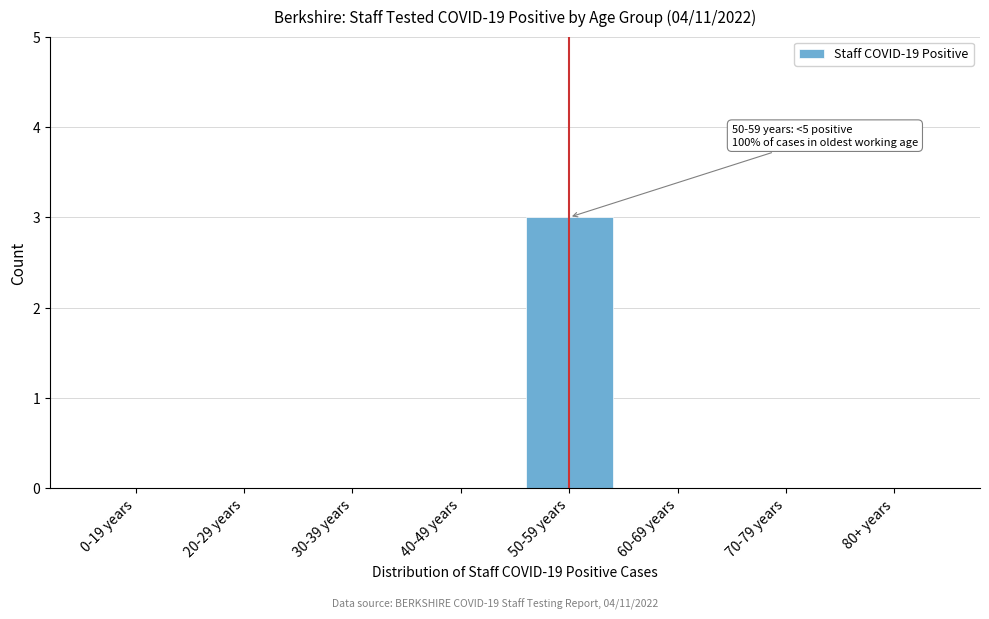

Reading right to left, extract all data points from this chart.

80+ years=0	70-79 years=0	60-69 years=0	50-59 years=3	40-49 years=0	30-39 years=0	20-29 years=0	0-19 years=0